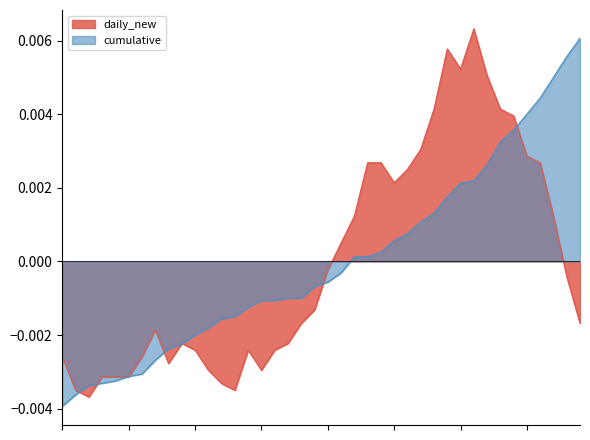

Between 2020/9/25 and 2020/10/18, which series saw the biggest shift?

daily_new